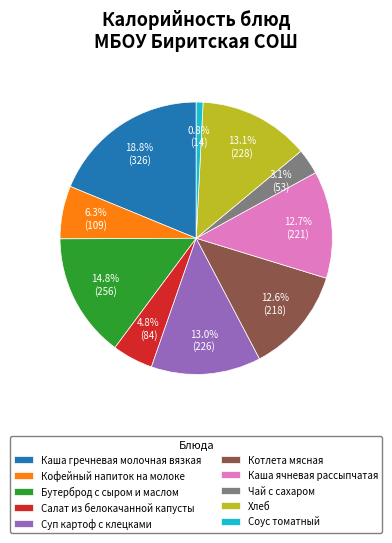

To the nearest percent, what is the difference between the largest and smallest slice percentages?

18%